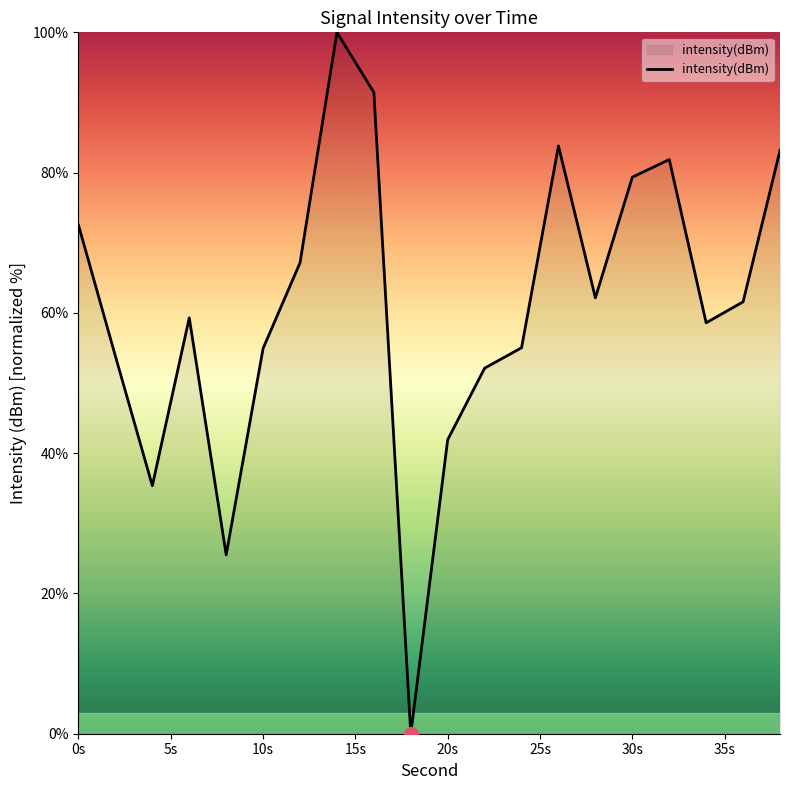

What is the difference between the maximum and minimum values?

100.0